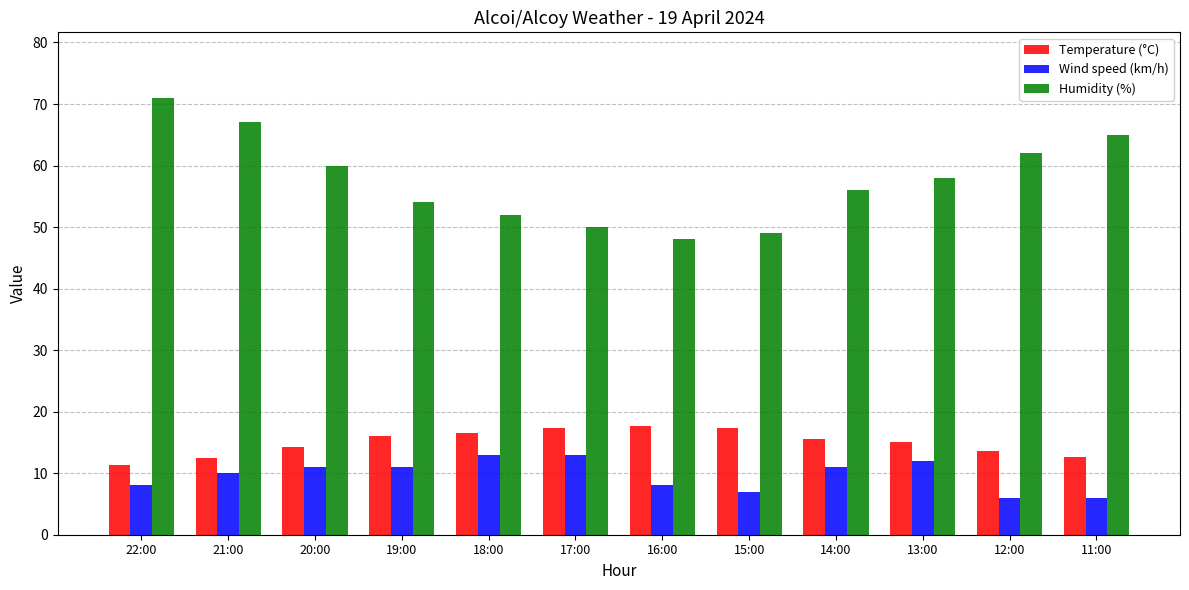

Read the Temperature (°C) value at 20:00.

14.3